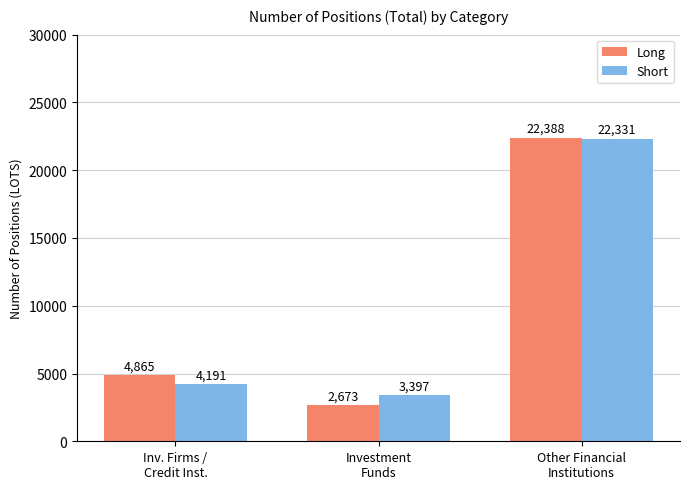

What is the label of the 2nd bar from the right?

Investment
Funds